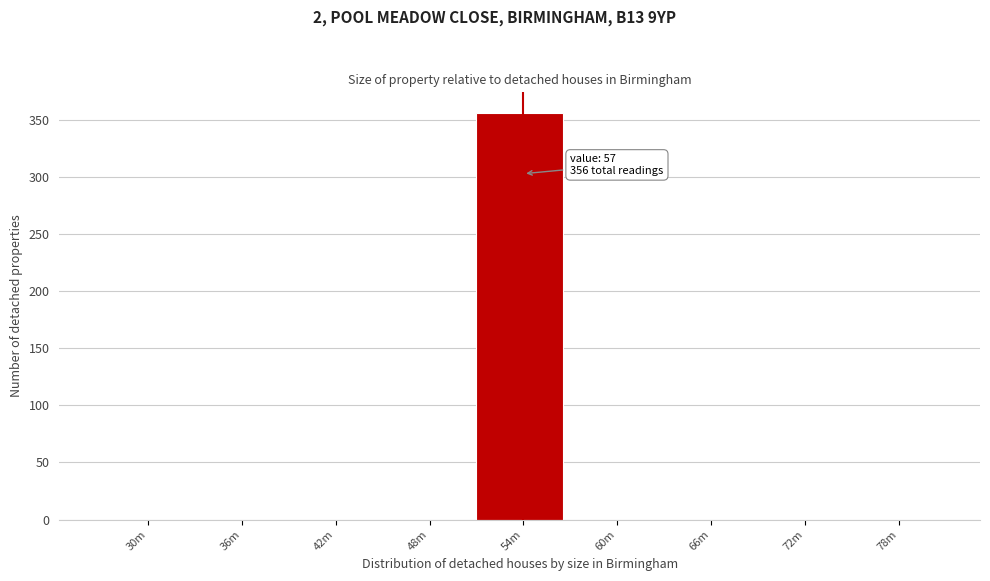

Reading left to right, list all the values displayed in this chart.

30m=0	36m=0	42m=0	48m=0	54m=356	60m=0	66m=0	72m=0	78m=0